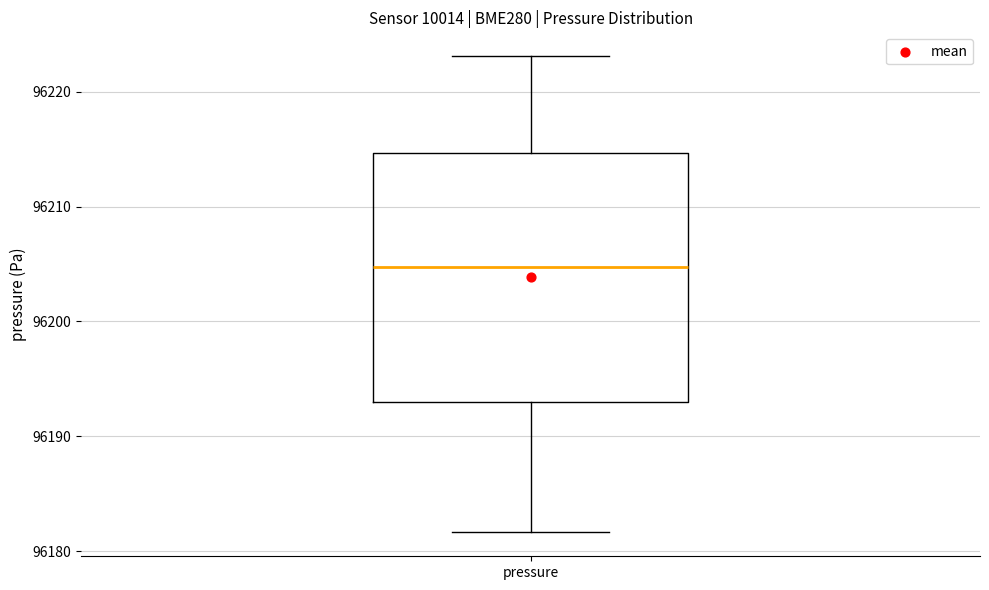

Where does the upper whisker of the box for pressure end on the y-axis? The values are not printed on the chart, so give them approximately, as read against the axis.

96223